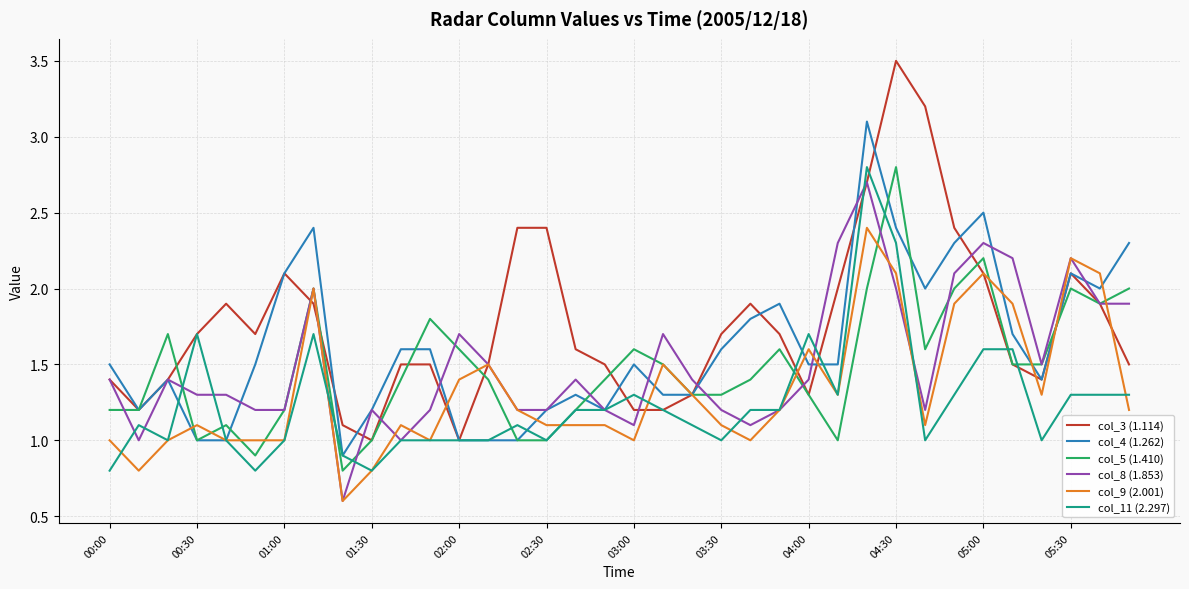

What is the maximum value for col_9 (2.001)?

2.4